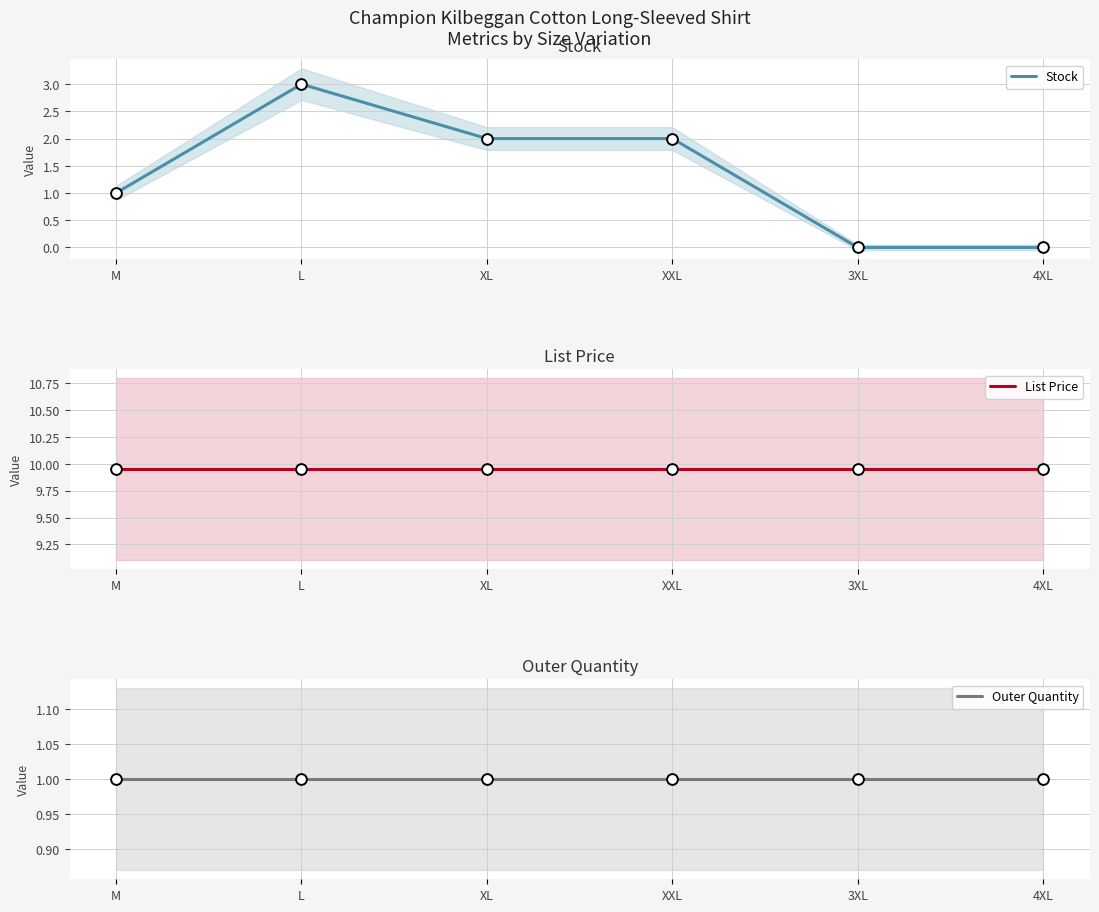

Which series reaches the minimum Y coordinate?

Stock